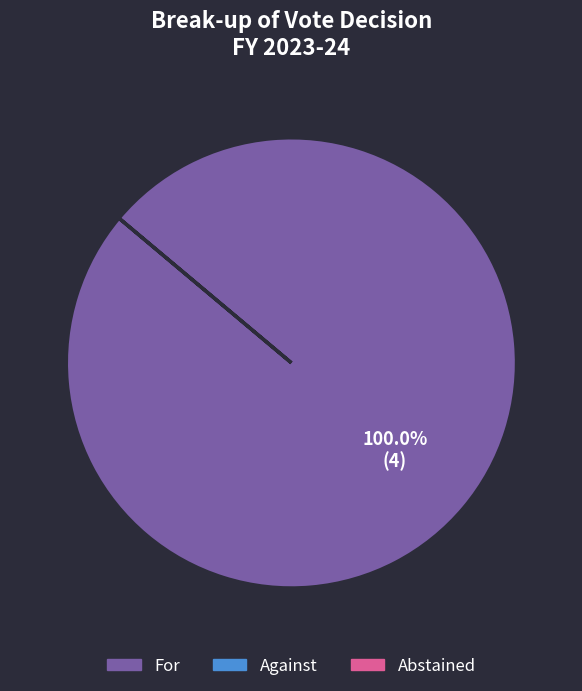

Is there a majority slice in this chart?

Yes